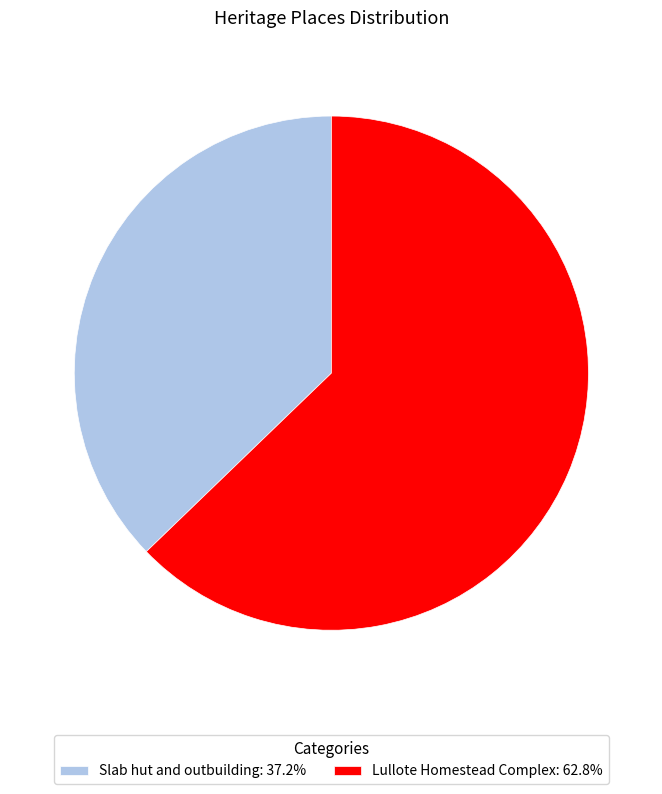

Which category has the smallest portion of the pie?

Slab hut and outbuilding